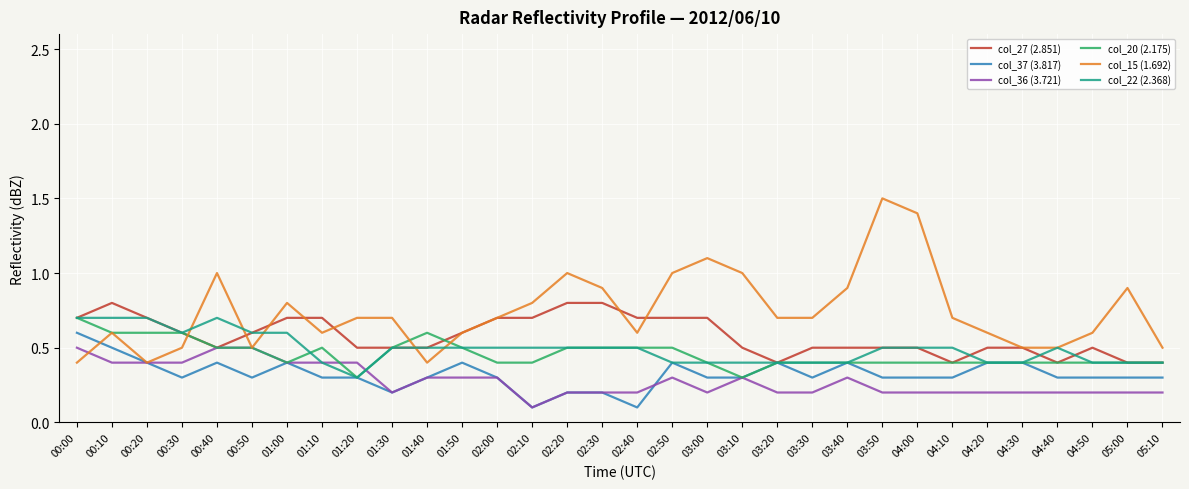

True or false: col_15 (1.692) has a value of 1.5 at 02:50.

False